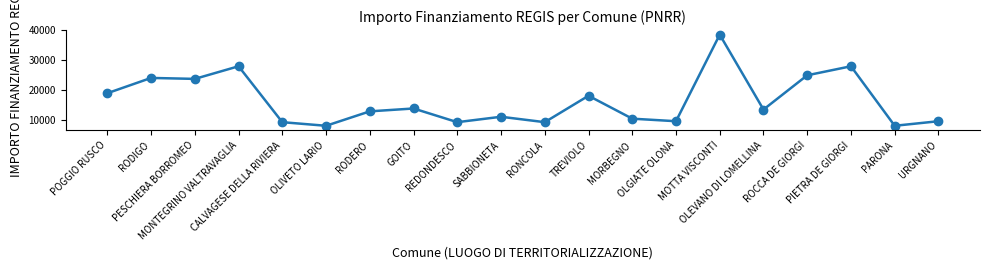

Is it true that the value at CALVAGESE DELLA RIVIERA is 2580?

False